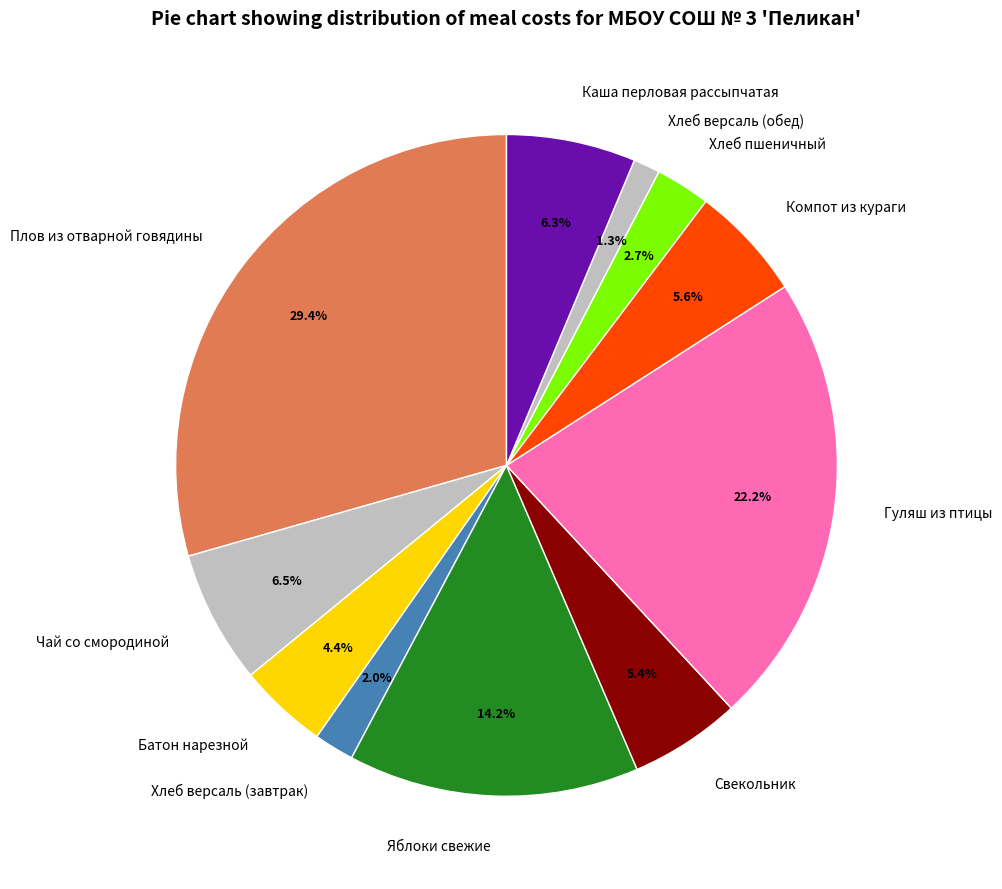

Which slice is the smallest?

Хлеб версаль (обед)